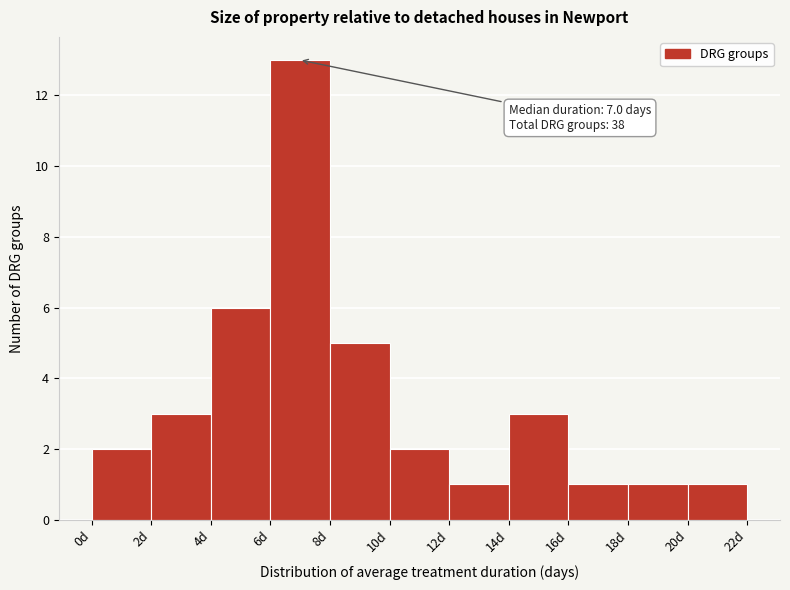

Over which range of the x-axis is the bar tallest?

6 to 8